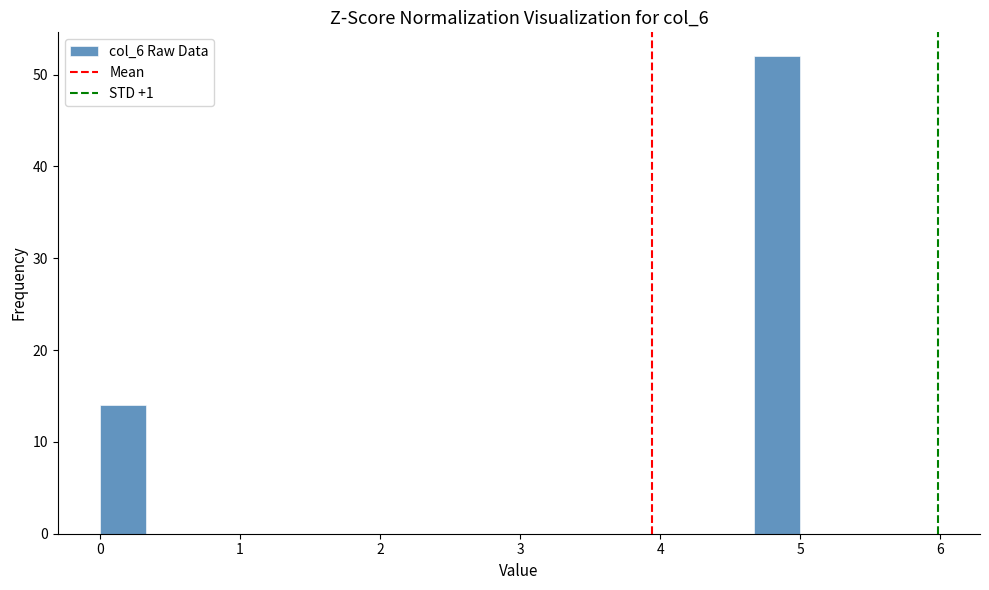

Read against the x-axis, roughly where is the centre of the tallest bar?

4.8